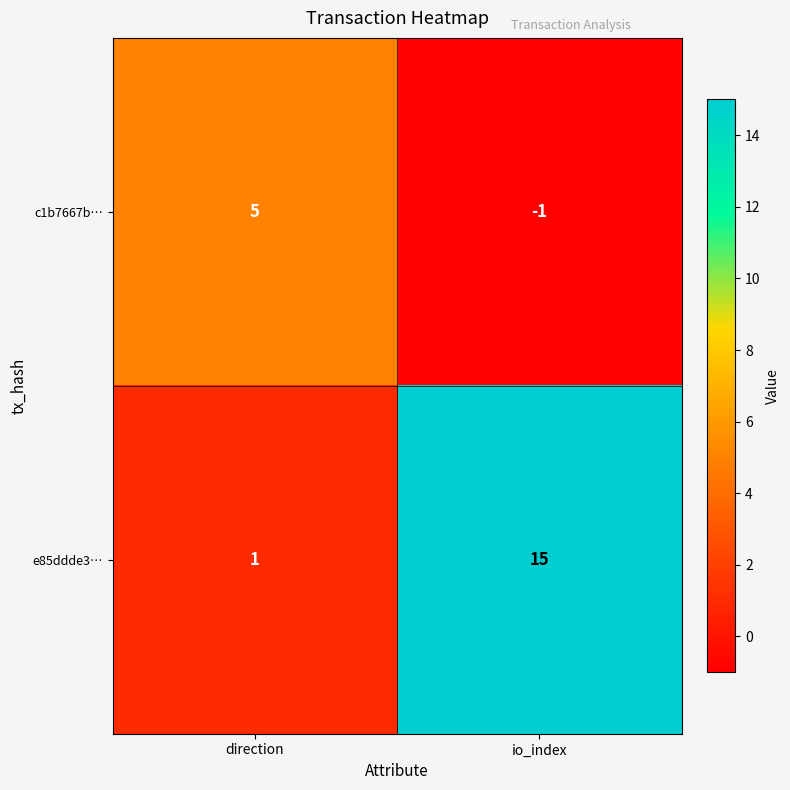

At which label is e85ddde3… closest to 8?

direction